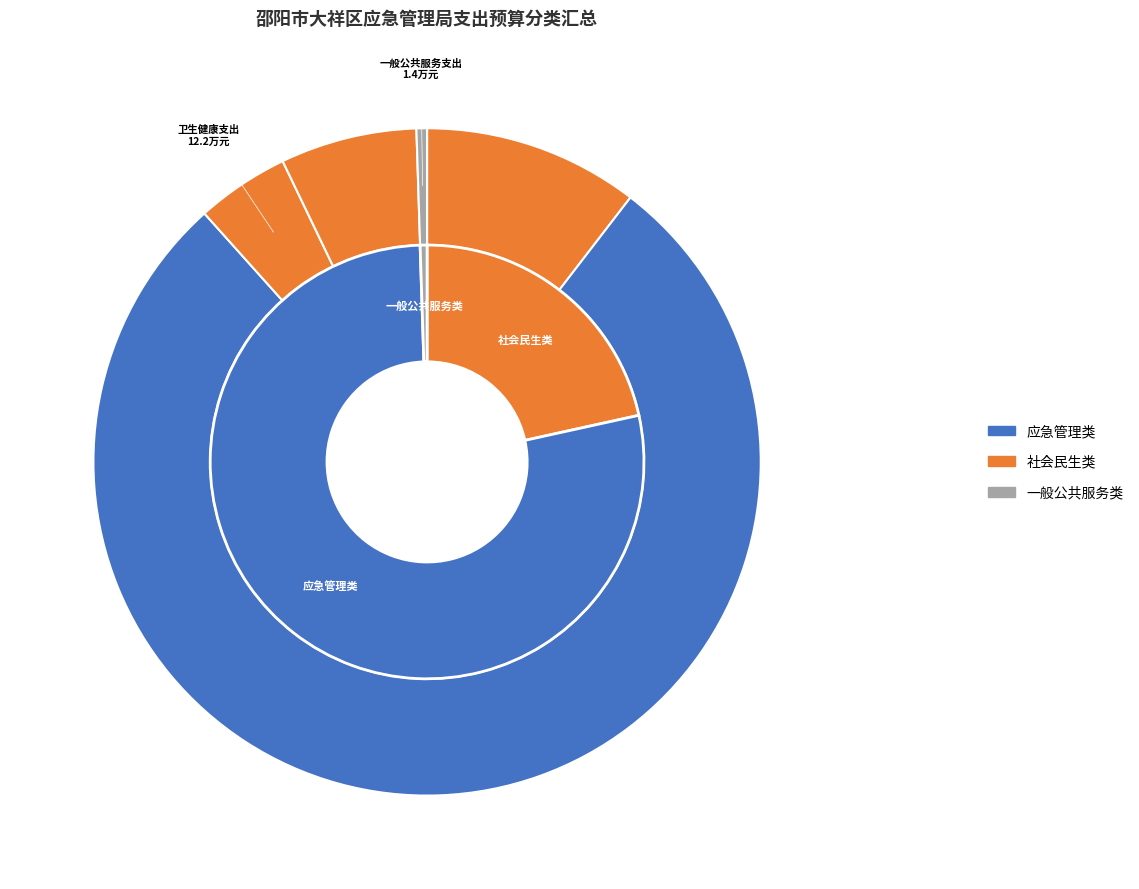

Which has a higher value, 住房保障支出 or 一般公共服务支出?

住房保障支出